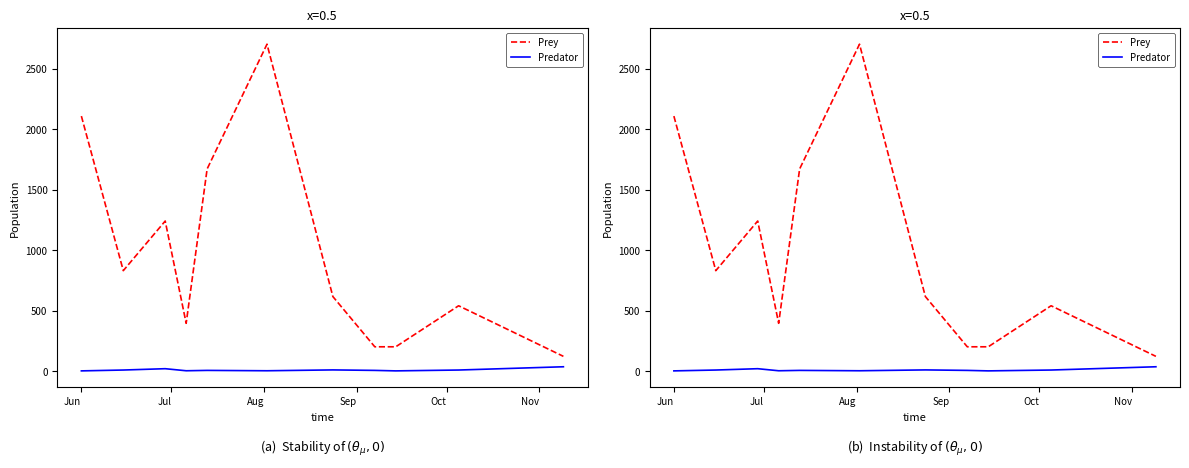

True or false: Predator and Prey cross at least once.

False